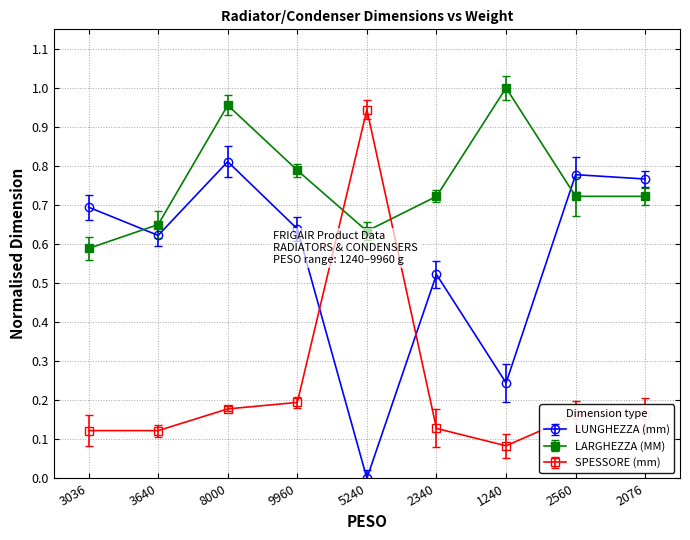

What is the label of the 5th point from the left?

5240